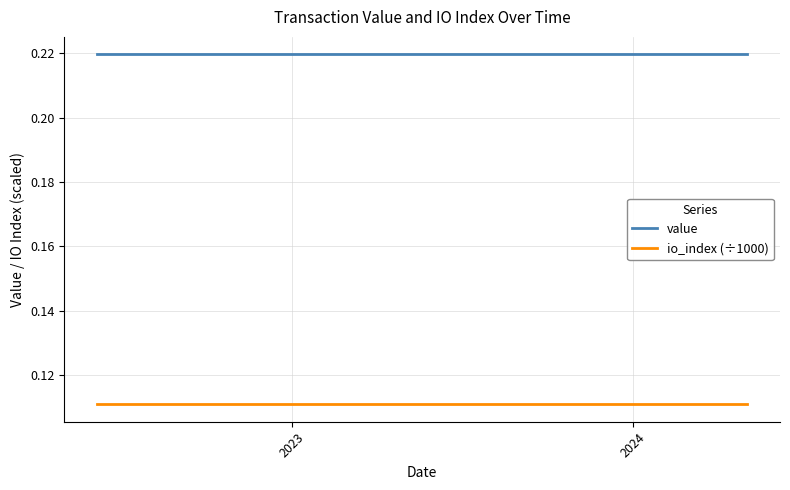

At how many categories does at least one series exceed 0?

24